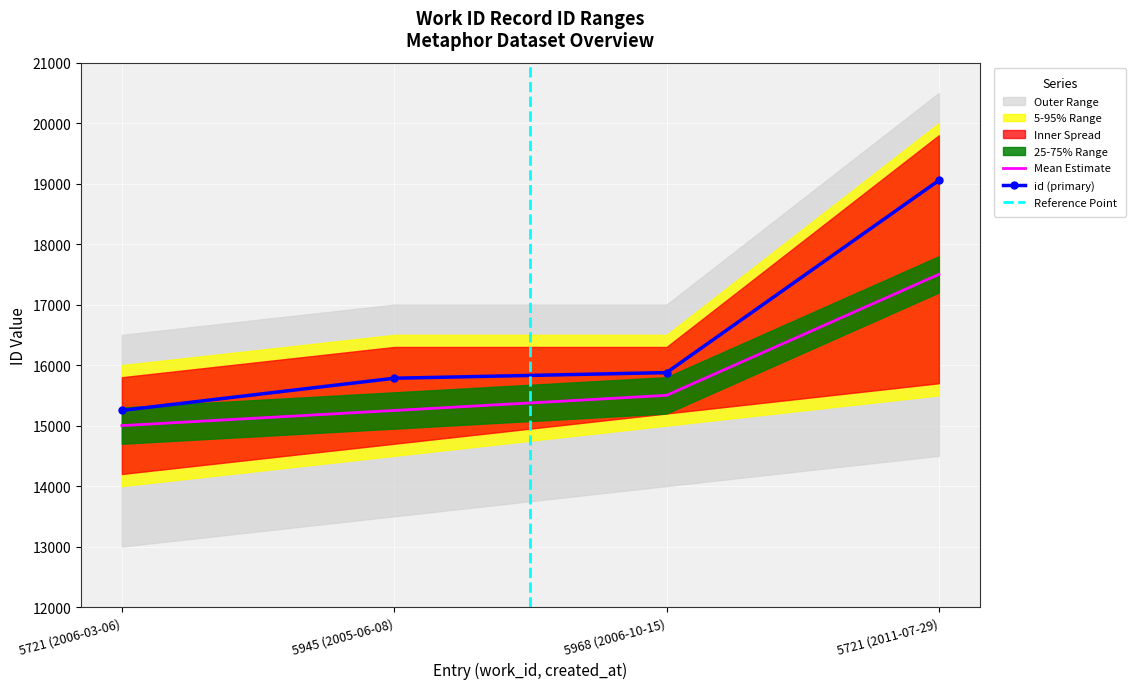

What position from the right is 5968 (2006-10-15)?

2